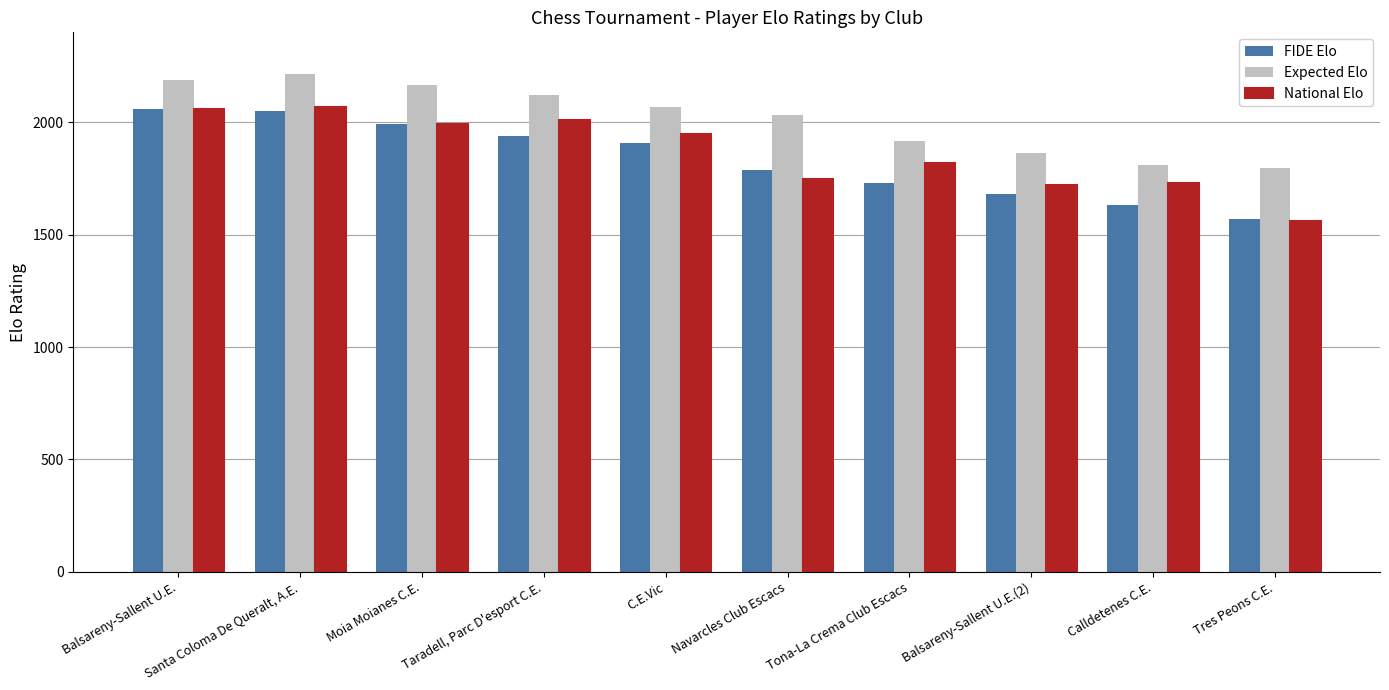

What is the average value of the Expected Elo series?

2018